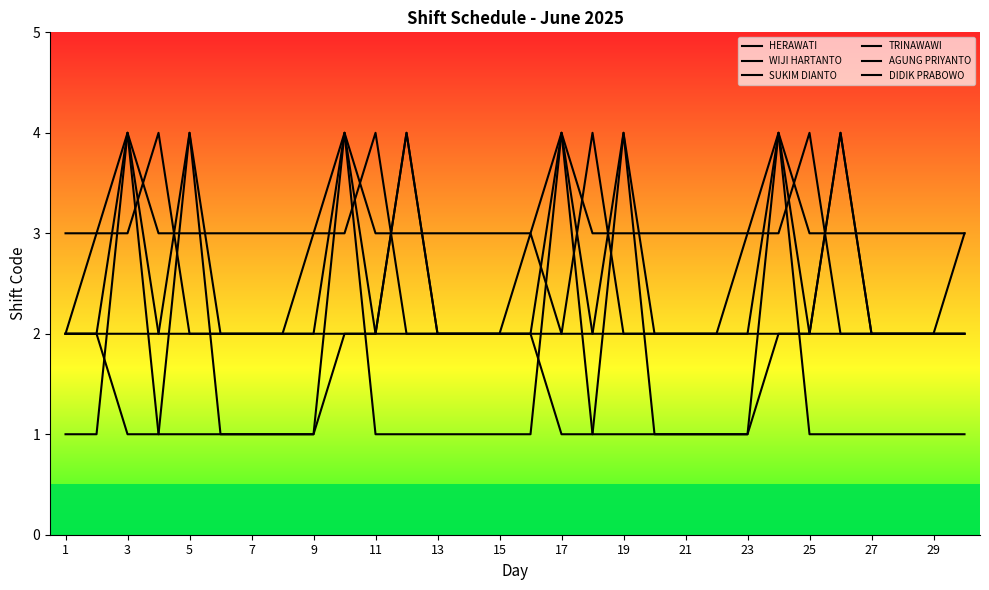

True or false: AGUNG PRIYANTO has more than 0 points higher than both neighbors.

True